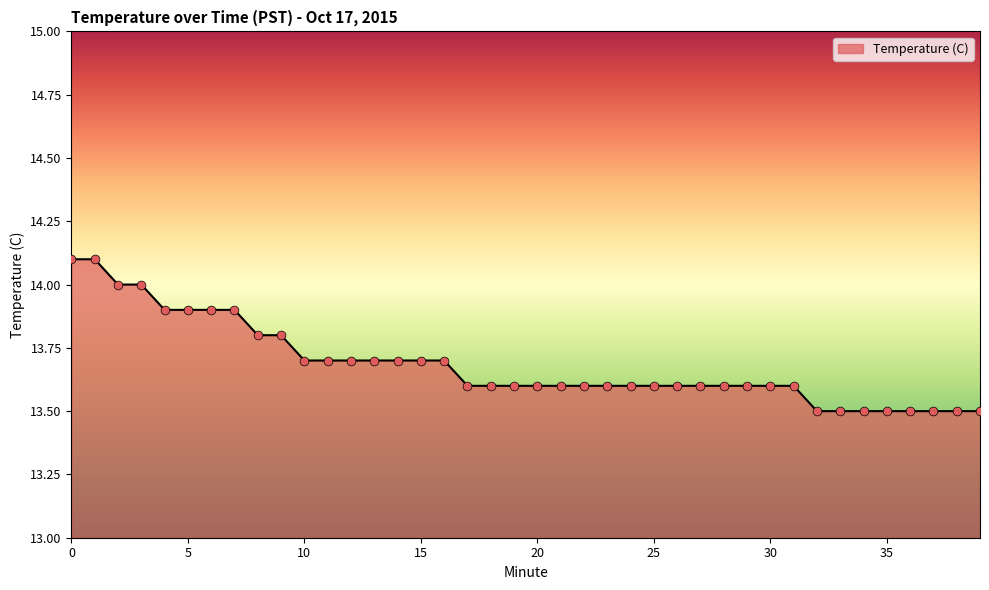

What is the difference between the maximum and minimum values?

0.6